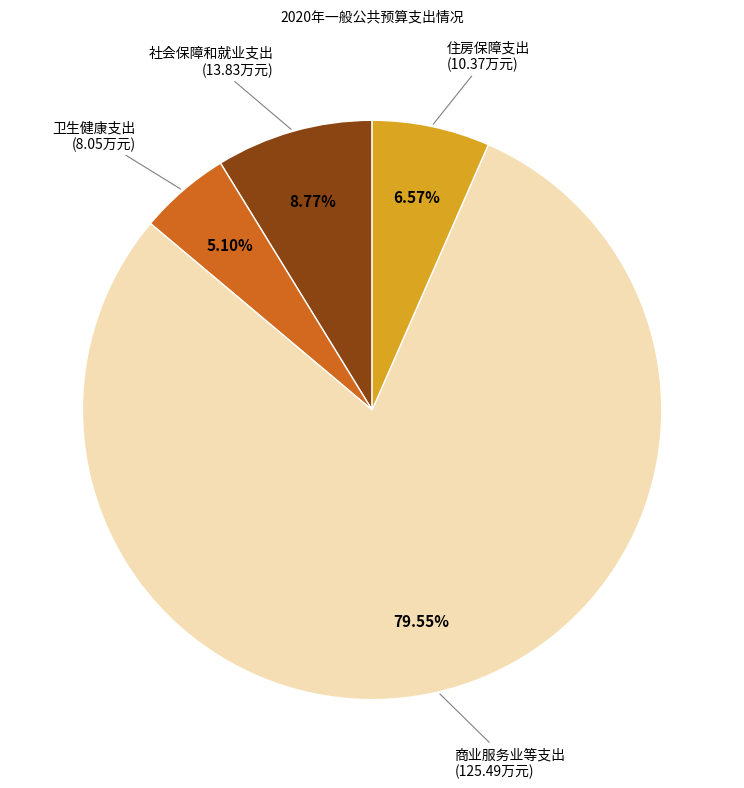

Does any single category account for the majority?

Yes